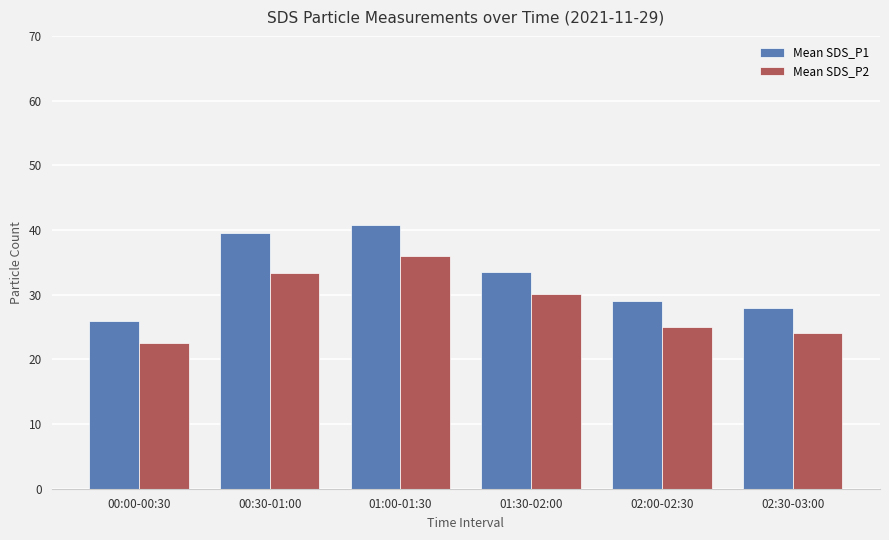

What is the greatest value displayed?

40.7